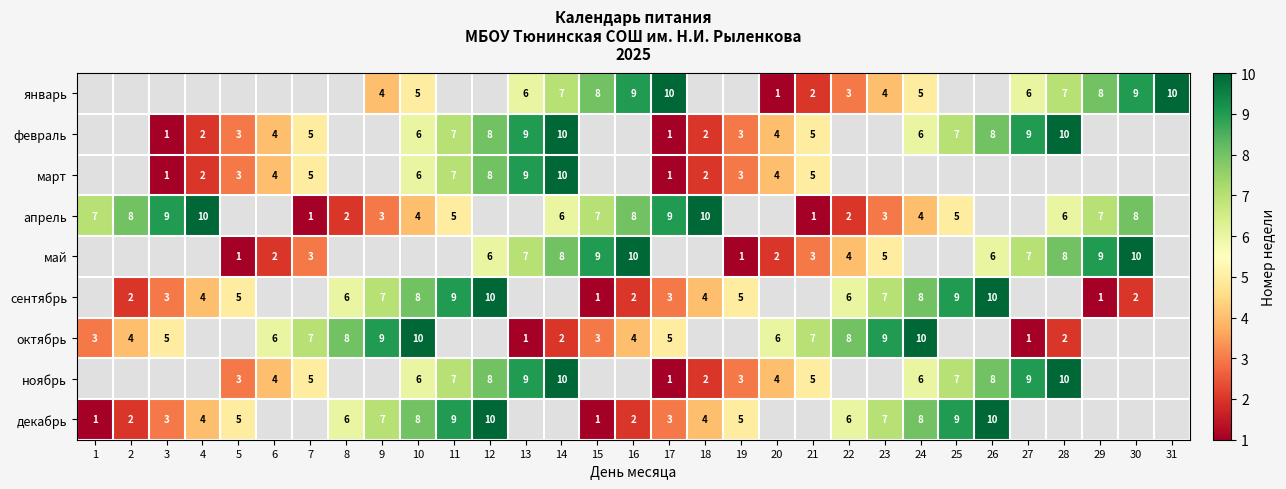

What is the sum of the февраль values at 19 and 12?

11